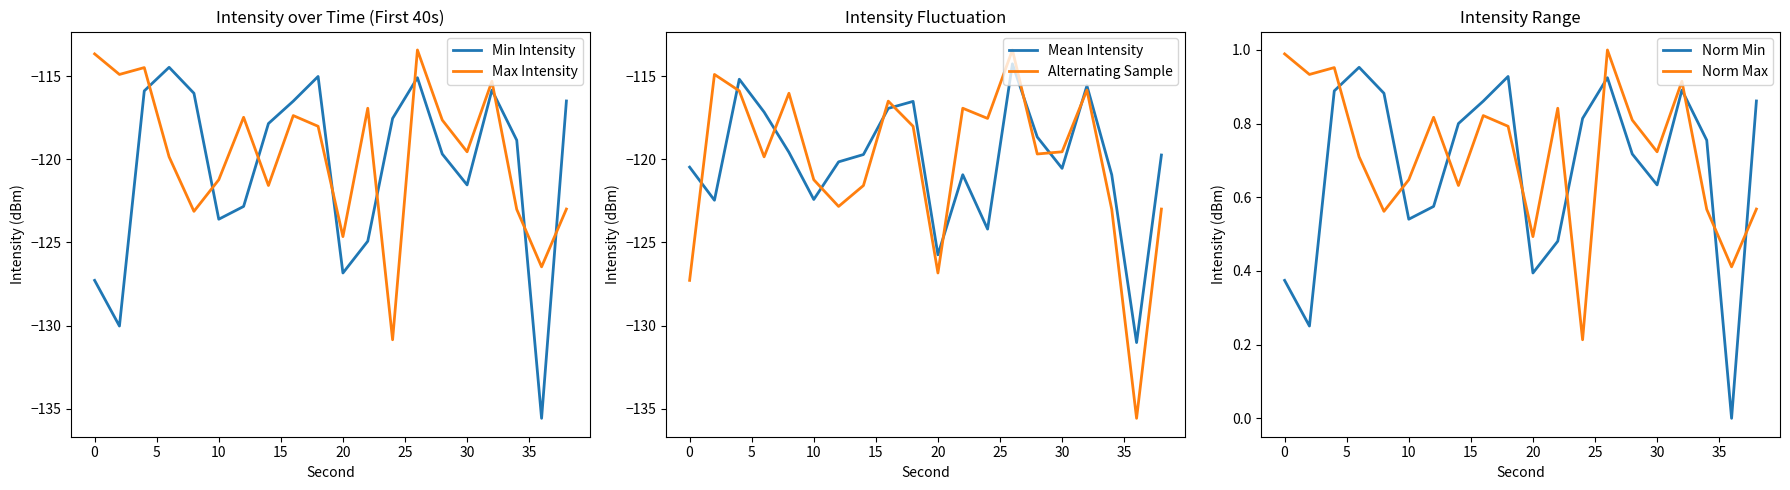

How many lines are shown in the chart?

6